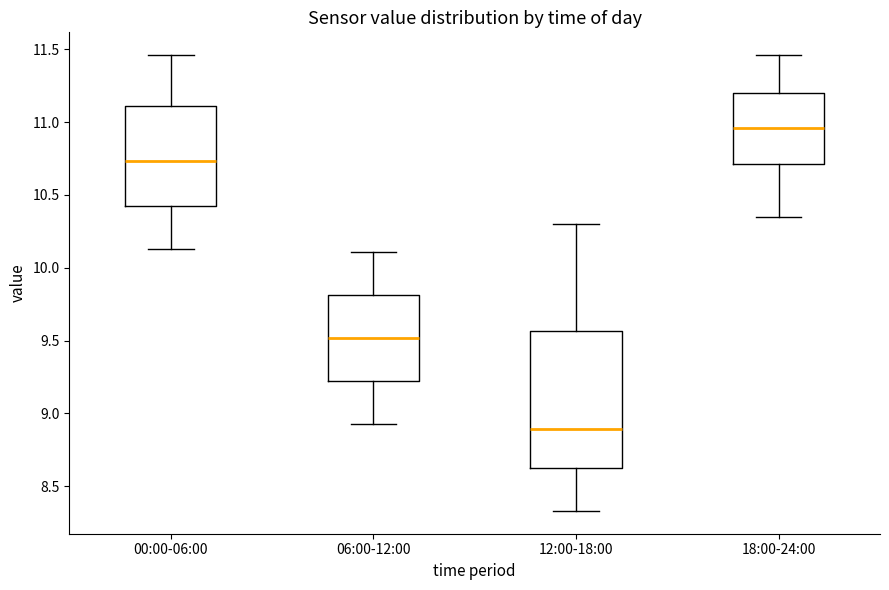

Where does the lower whisker of the box for 12:00-18:00 end on the y-axis? The values are not printed on the chart, so give them approximately, as read against the axis.

8.35